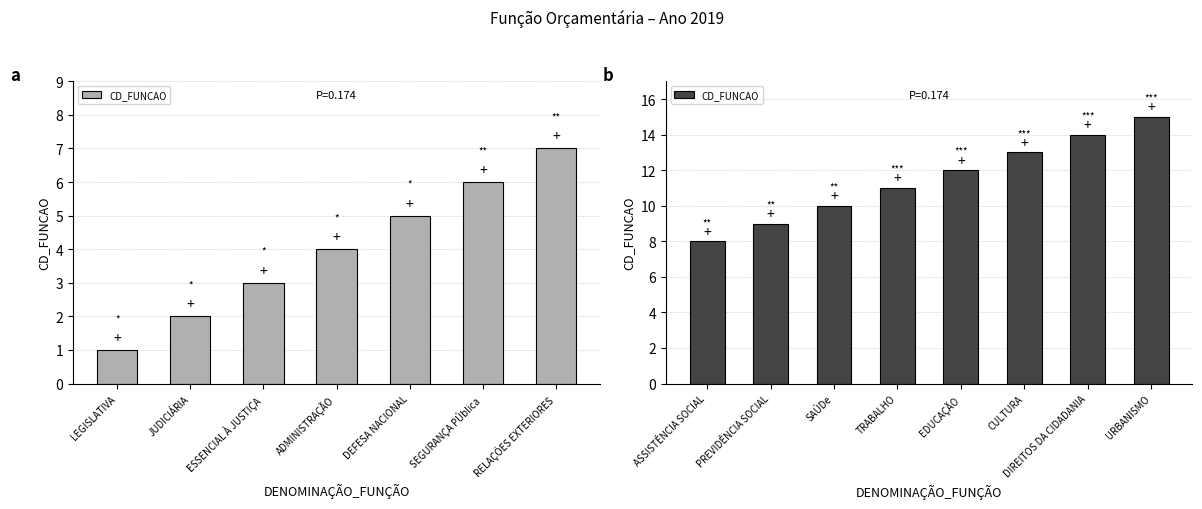

Are the bars horizontal?

No